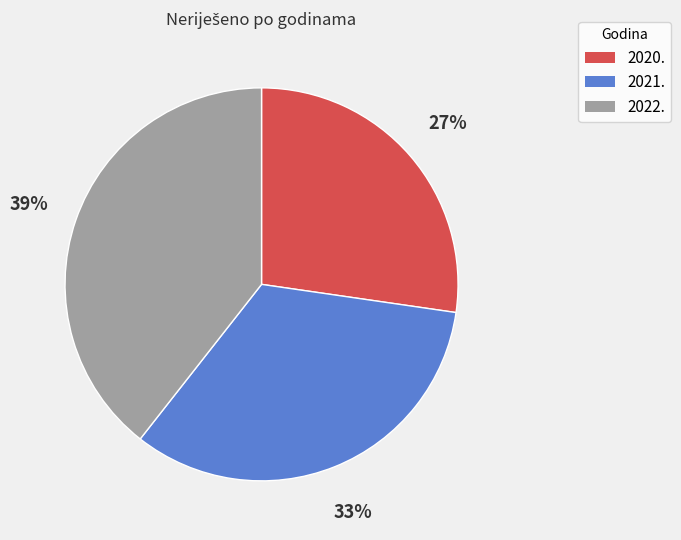

To the nearest percent, what is the average slice percentage?

33%